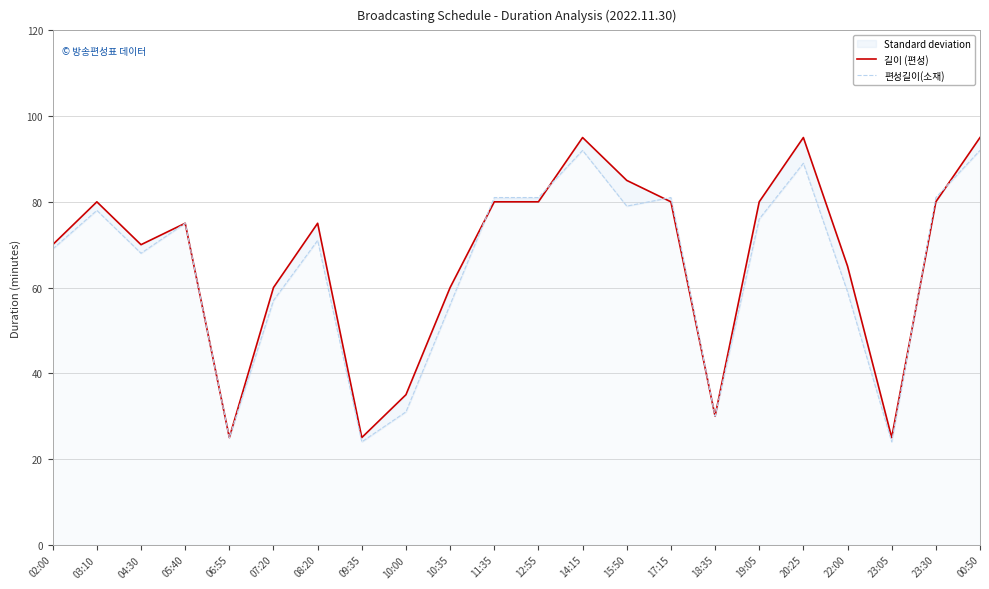

Between 15:50 and 03:10, which is larger?

15:50